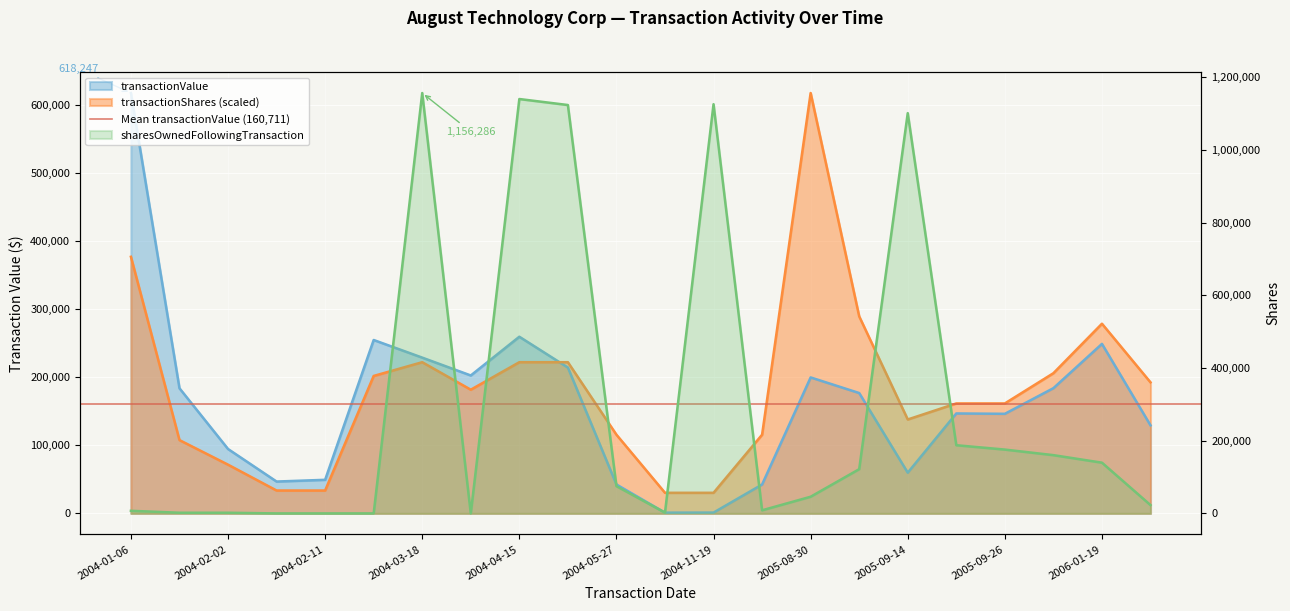

What is the average value of the sharesOwnedFollowingTransaction series?

299823.2